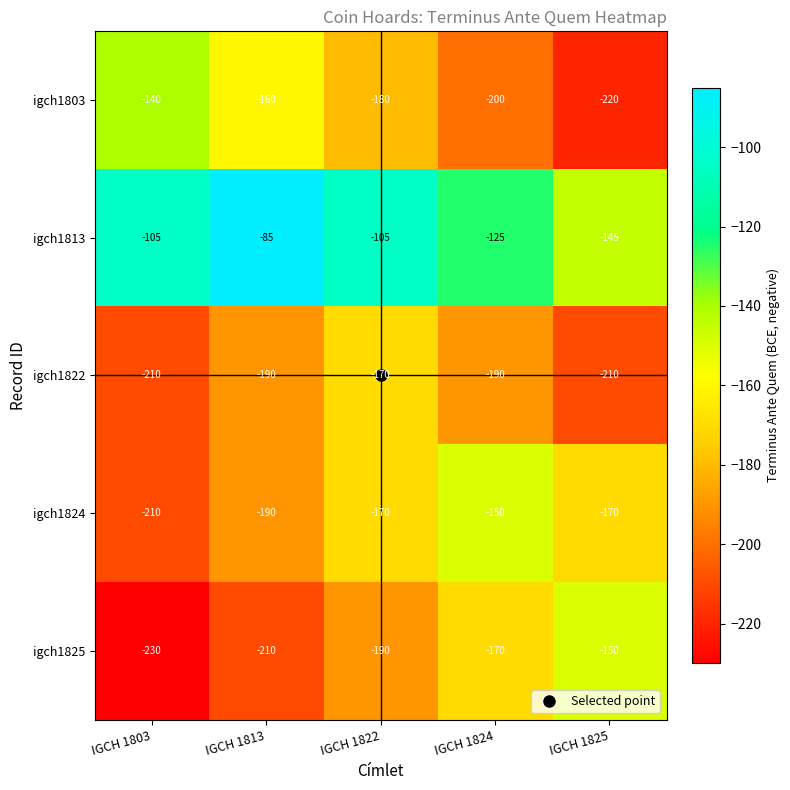

At IGCH 1825, list the series in order from smallest to largest.

igch1803, igch1822, igch1824, igch1825, igch1813